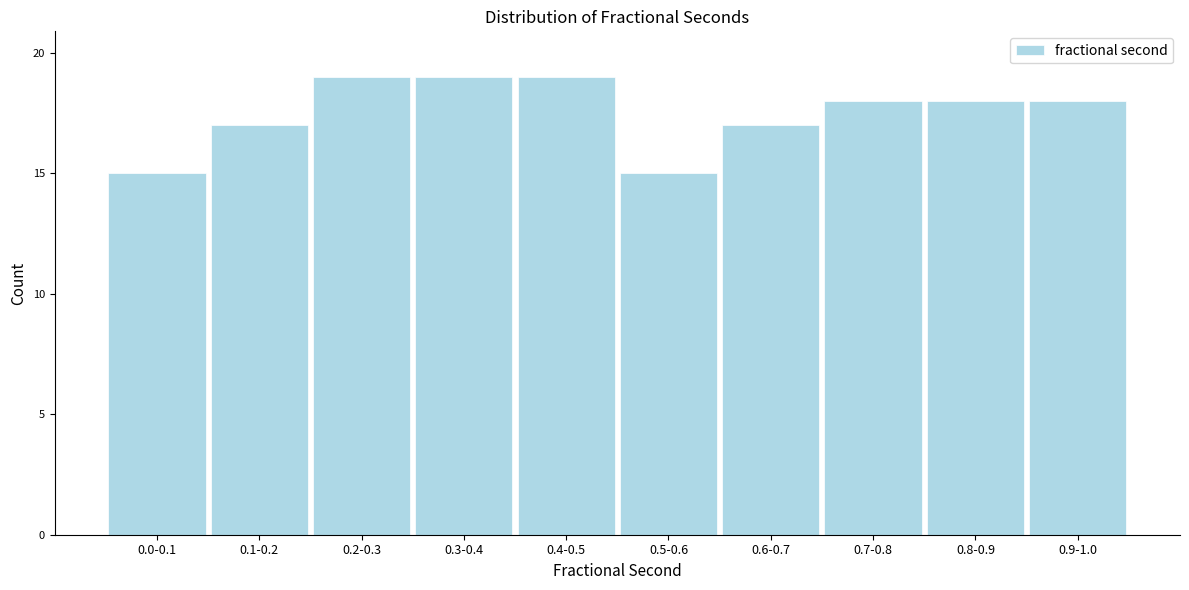

Reading right to left, what are all the values shown in this chart?

18	18	18	17	15	19	19	19	17	15